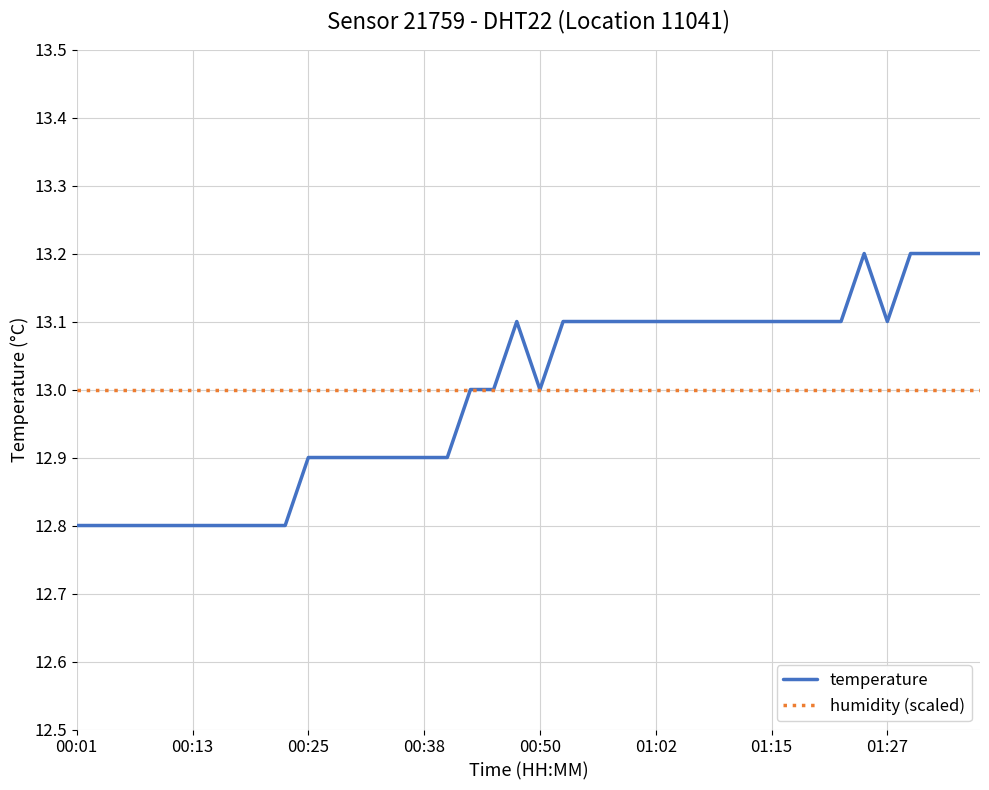

What is the minimum value for humidity (scaled)?

13.0